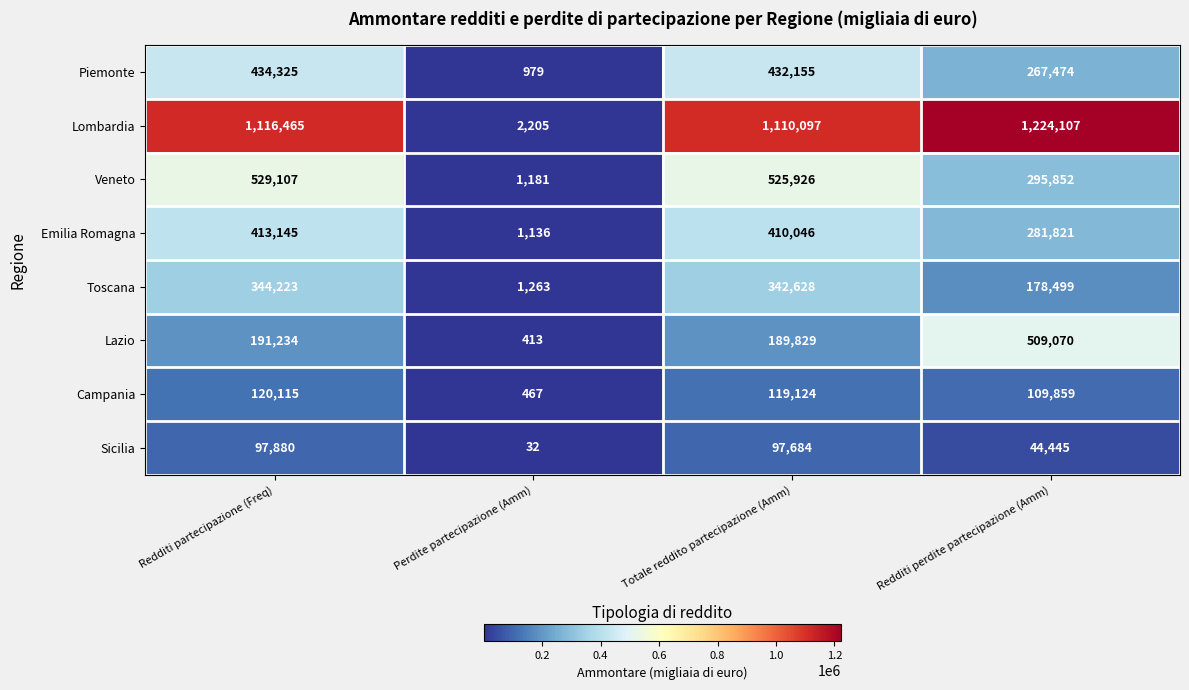

What is the difference between the second highest and second lowest values in the Toscana series?

164129